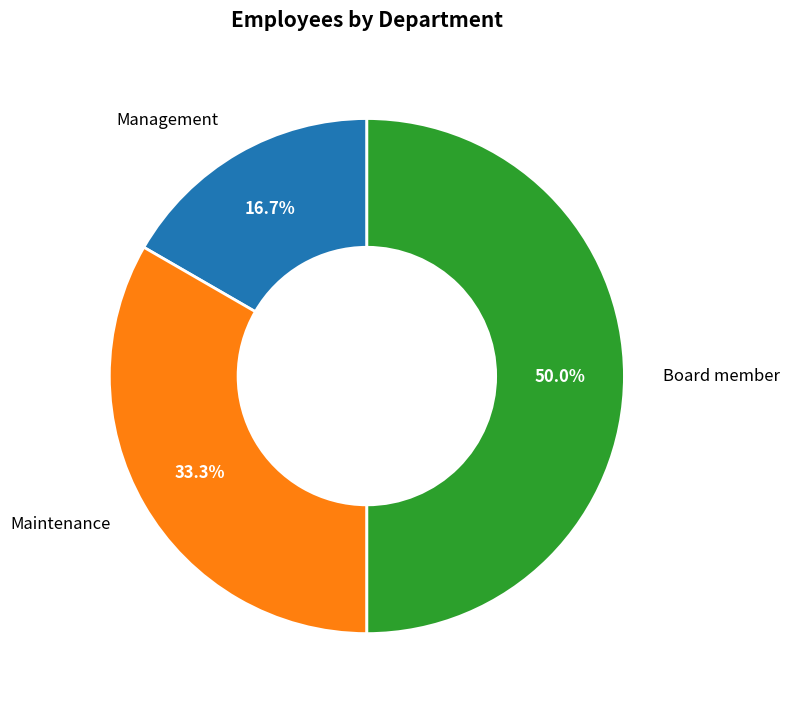

Is the sum of Maintenance and Board member greater than half?

Yes